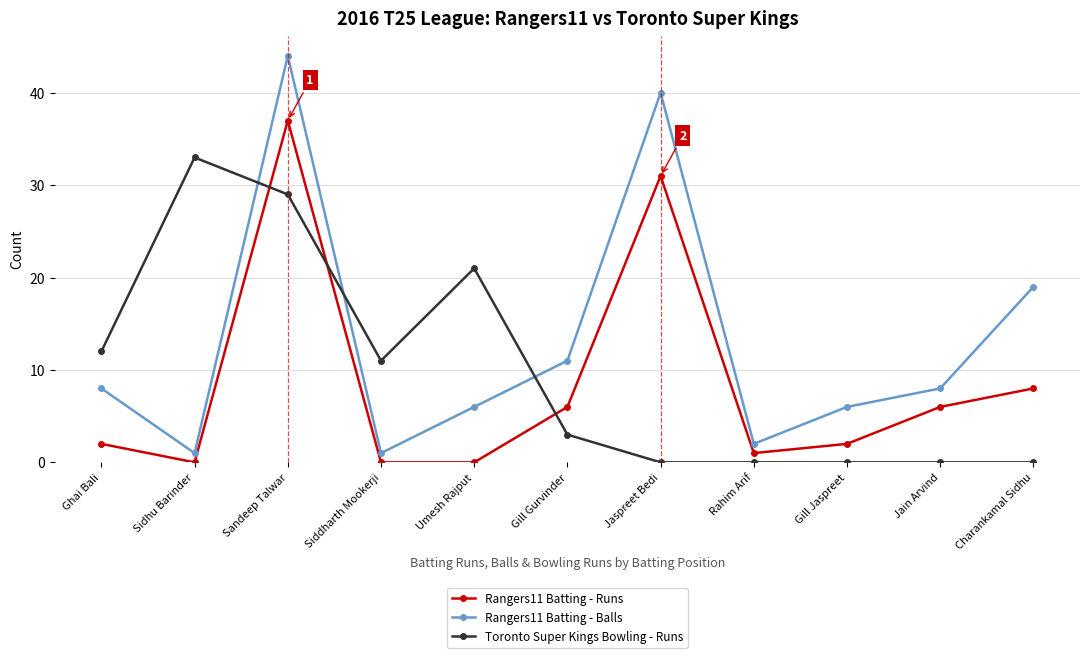

What is the value of the Rangers11 Batting - Runs point at the 3rd from the left?

37